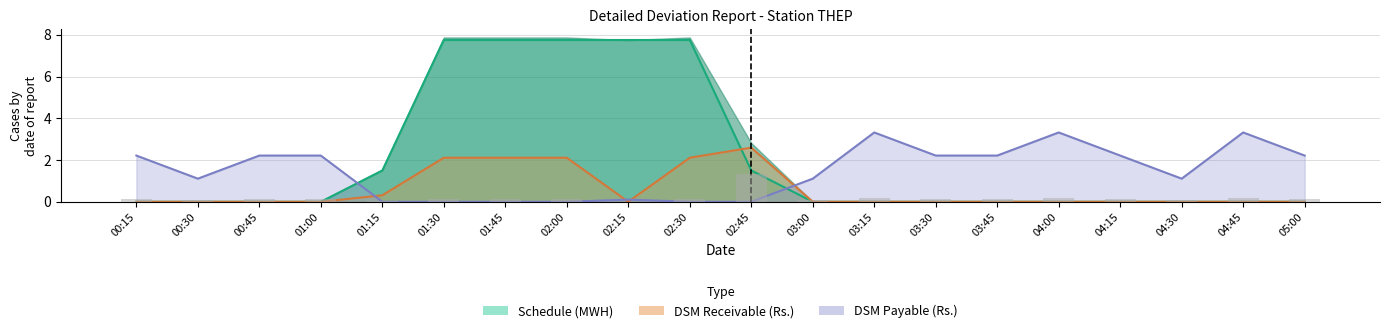

Reading right to left, what are all the values shown in this chart?

05:00=0.1	04:45=0.2	04:30=0.1	04:15=0.1	04:00=0.2	03:45=0.1	03:30=0.1	03:15=0.2	03:00=0.1	02:45=1.3	02:30=0.1	02:15=0.0	02:00=0.1	01:45=0.1	01:30=0.1	01:15=0.0	01:00=0.1	00:45=0.1	00:30=0.1	00:15=0.1